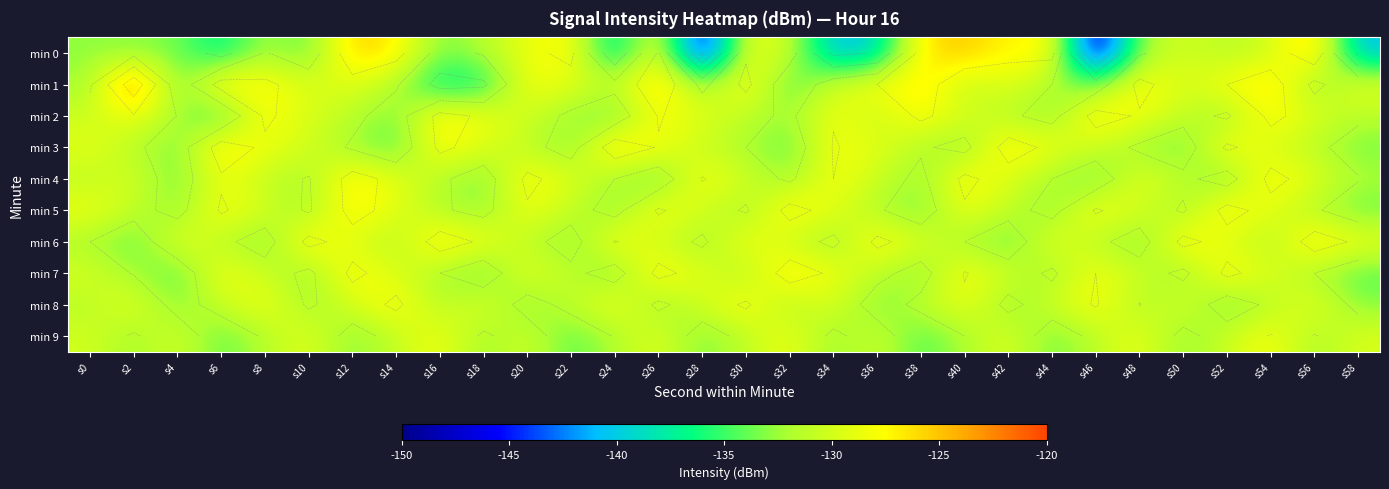

At how many categories does at least one series exceed -144?

30